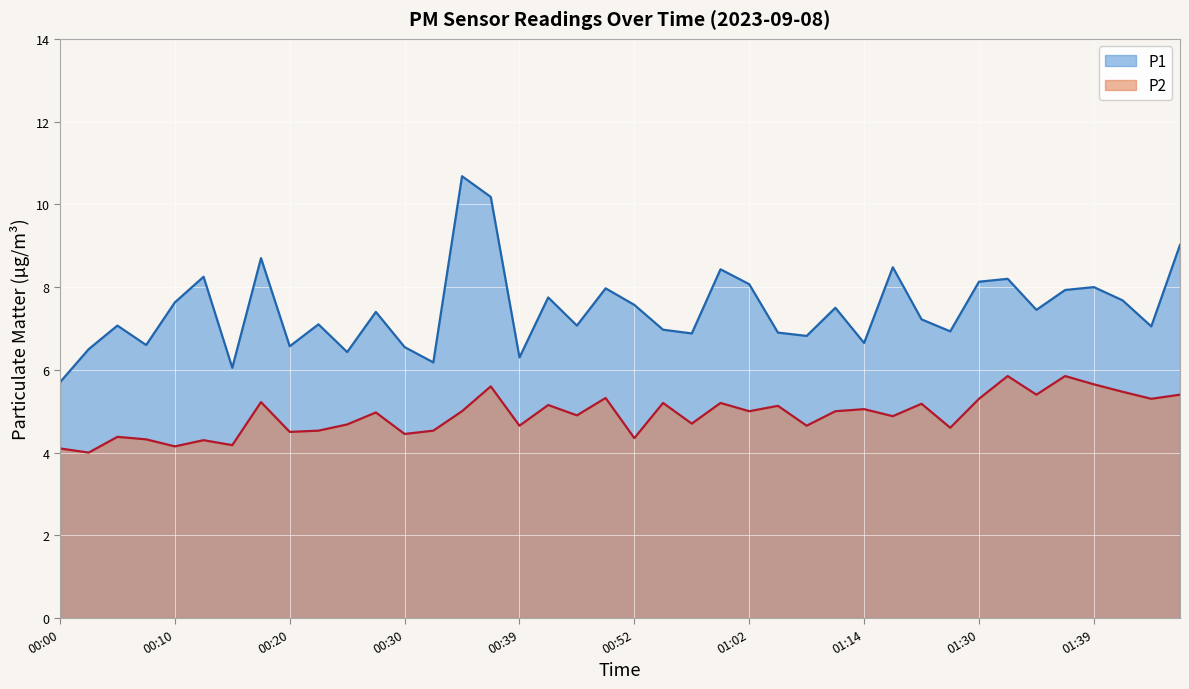

Reading left to right, list all the values displayed in this chart.

P1: 5.7	6.5	7.1	6.6	7.6	8.2	6.0	8.7	6.6	7.1	6.4	7.4	6.5	6.2	10.7	10.2	6.3	7.8	7.1	8.0	7.6	7.0	6.9	8.4	8.1	6.9	6.8	7.5	6.7	8.5	7.2	6.9	8.1	8.2	7.5	7.9	8.0	7.7	7.0	9.0
P2: 4.1	4.0	4.4	4.3	4.2	4.3	4.2	5.2	4.5	4.5	4.7	5.0	4.5	4.5	5.0	5.6	4.7	5.2	4.9	5.3	4.3	5.2	4.7	5.2	5.0	5.1	4.7	5.0	5.0	4.9	5.2	4.6	5.3	5.8	5.4	5.8	5.7	5.5	5.3	5.4